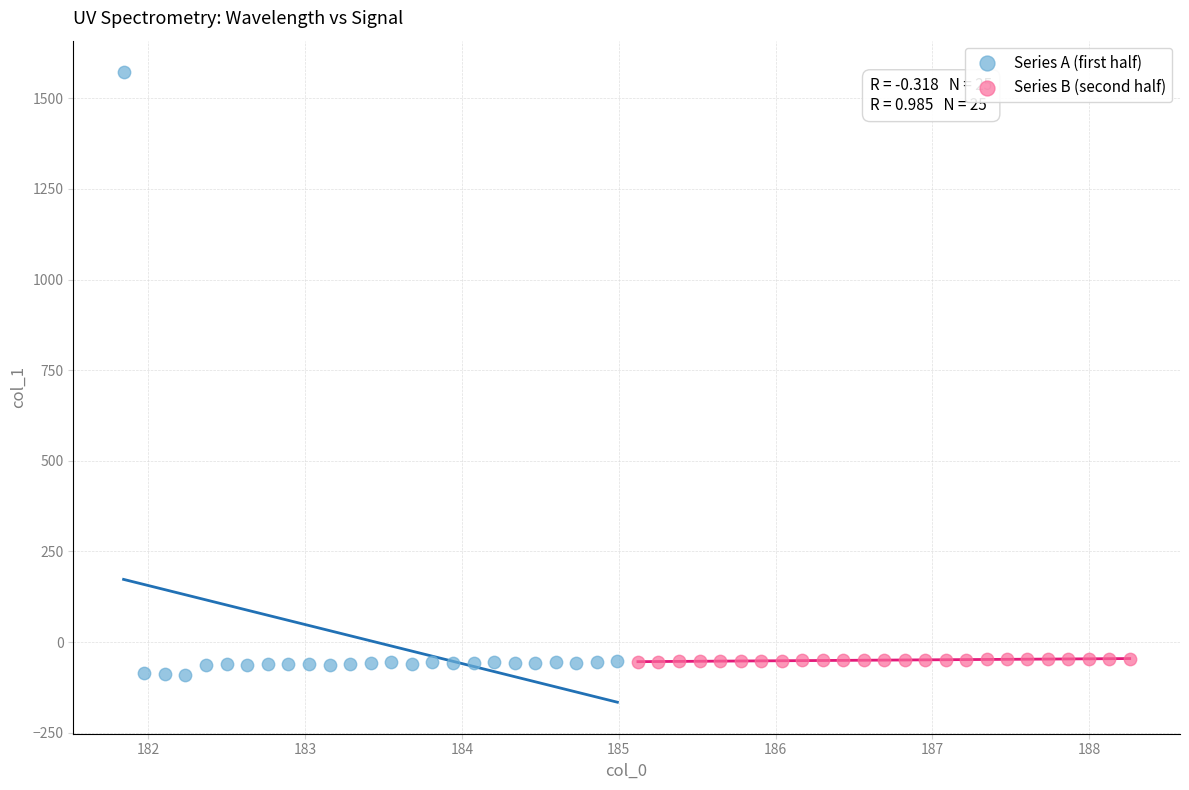

Which series has the widest spread of Y values?

Series A (first half)